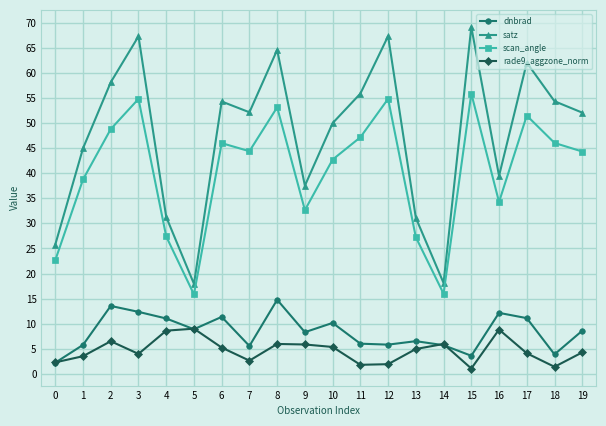

What are all the series names shown in the legend?

dnbrad, satz, scan_angle, rade9_aggzone_norm